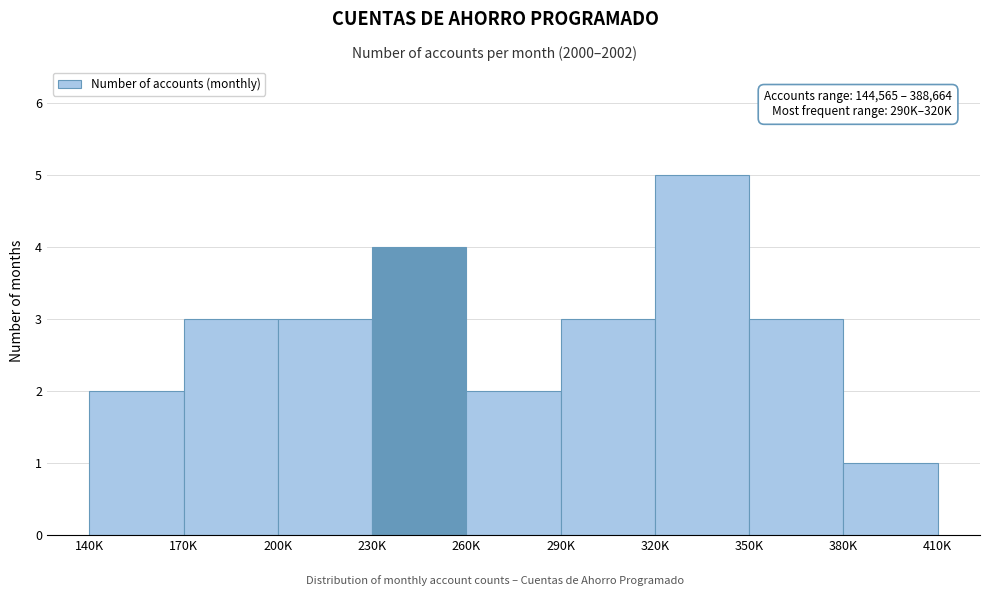

Reading left to right, transcribe all the data shown in this chart.

140K=2	170K=3	200K=3	230K=4	260K=2	290K=3	320K=5	350K=3	380K=1